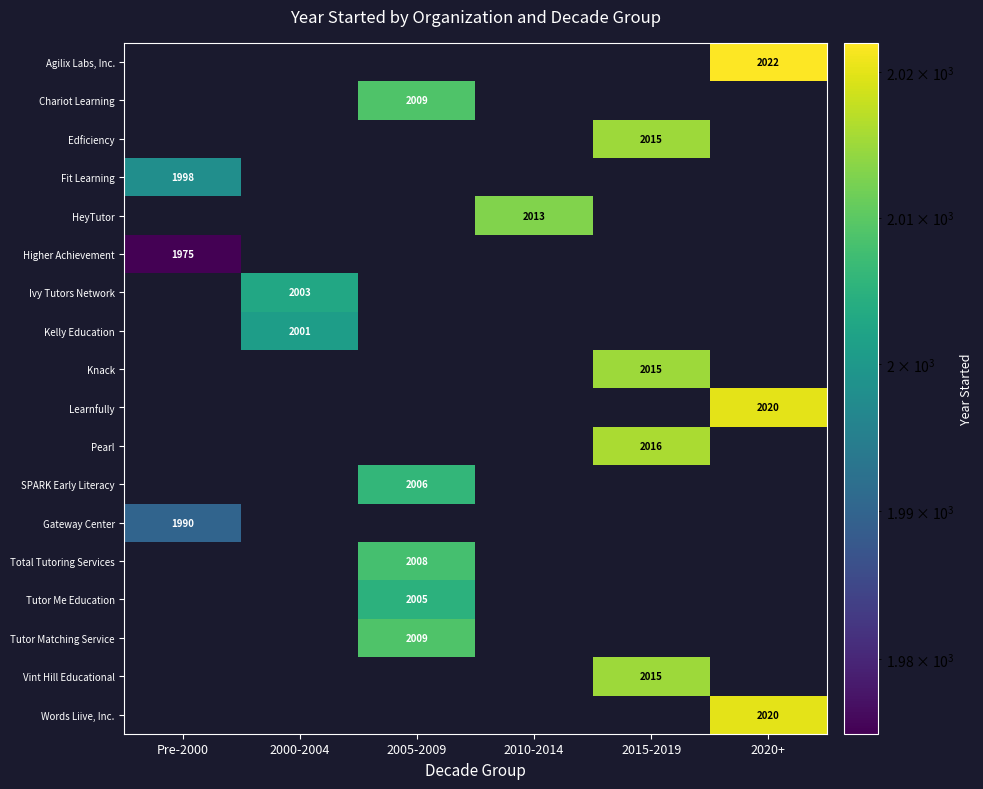

At which category does the chart reach its peak across all series?

2020+